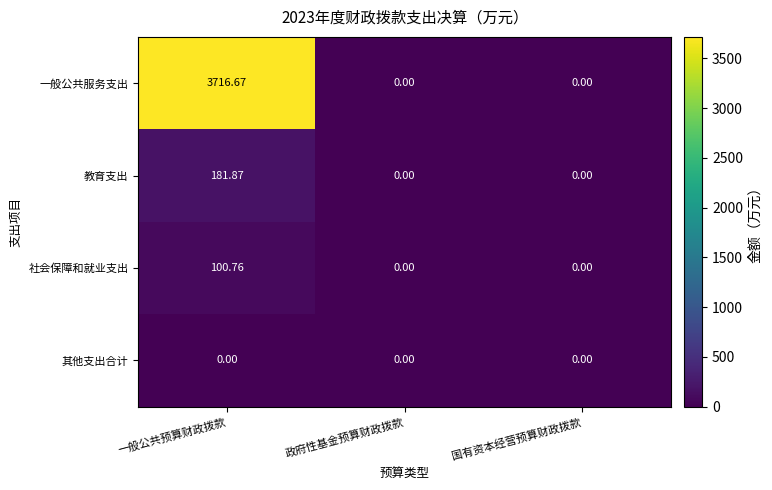

Between 一般公共预算财政拨款 and 国有资本经营预算财政拨款, which series saw the biggest shift?

一般公共服务支出